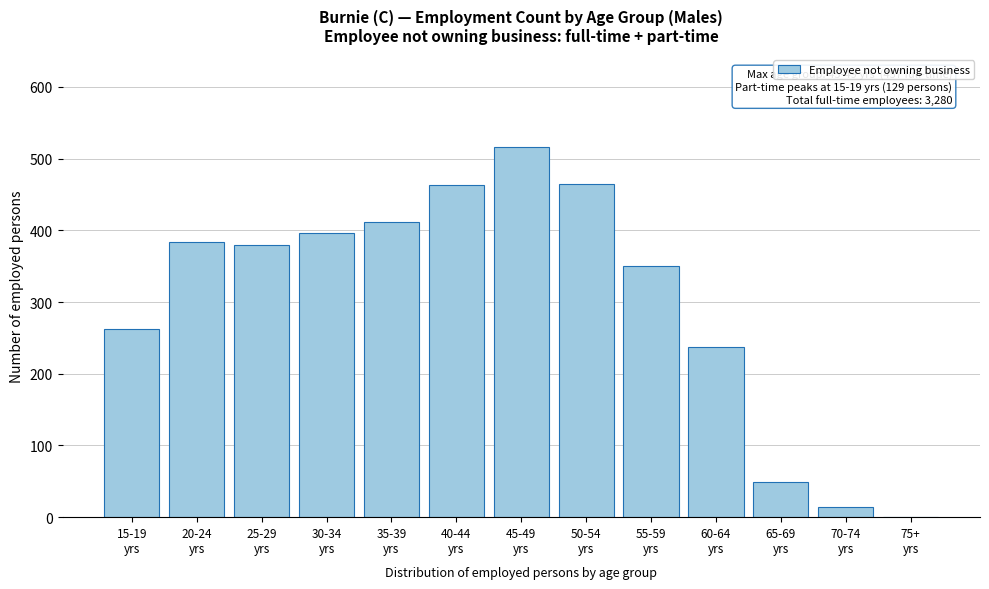

What is the sum of all values?

3929